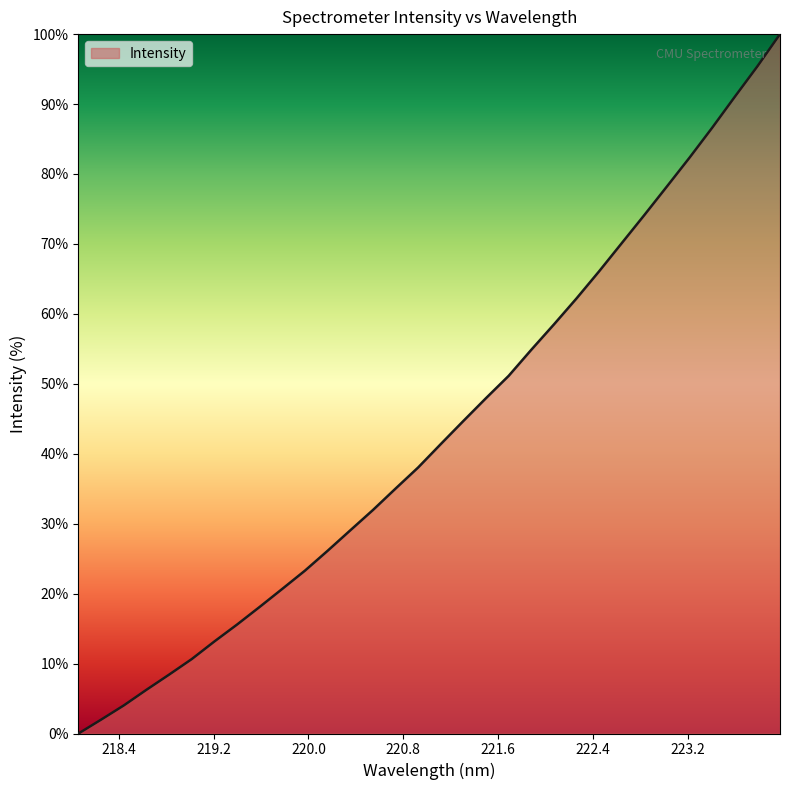

What is the greatest value displayed?

100.0